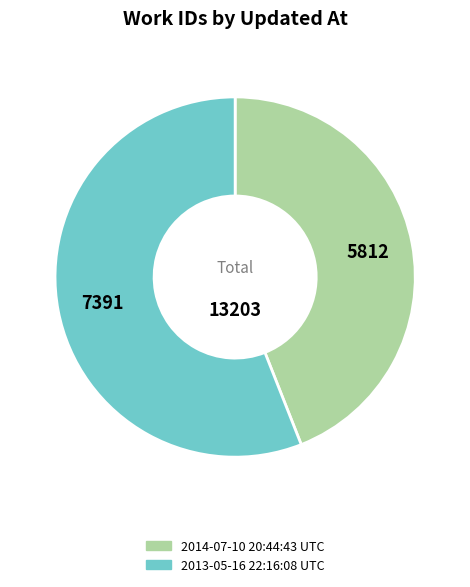

How many slices are in this pie chart?

2